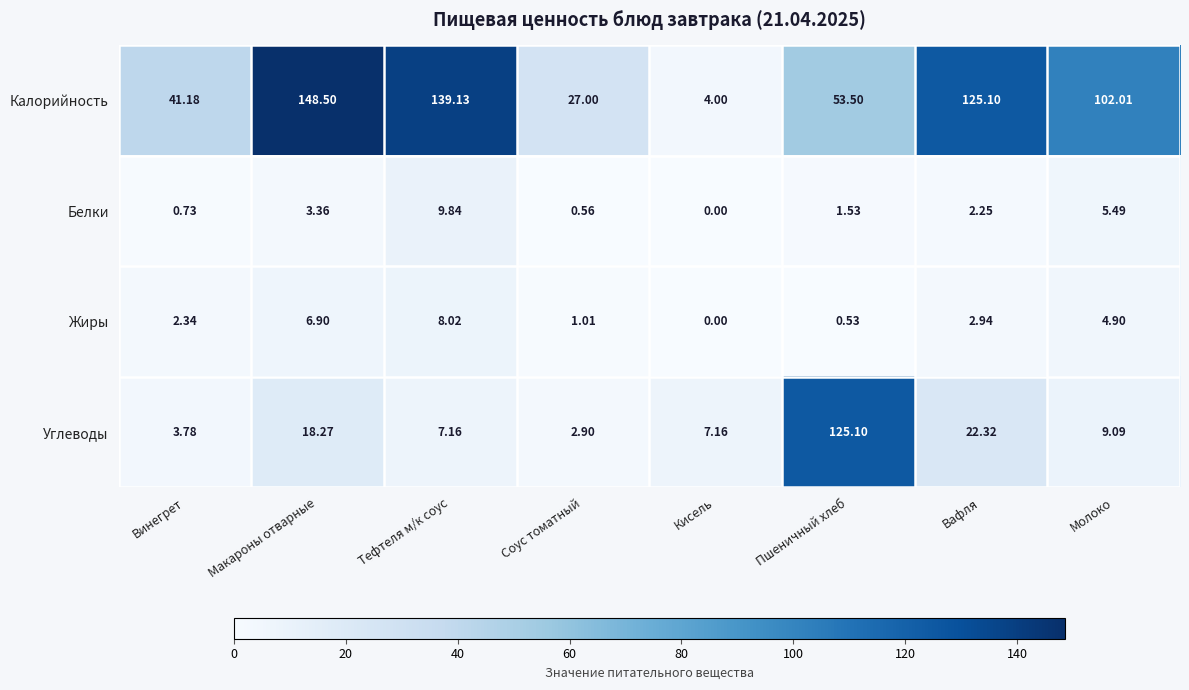

How many data points in Углеводы are above 9?

4